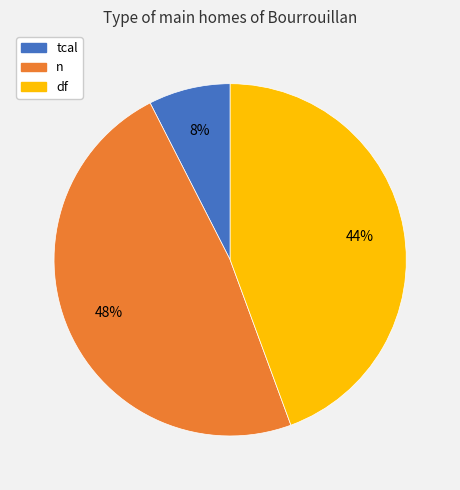

Count the number of slices in the pie.

3